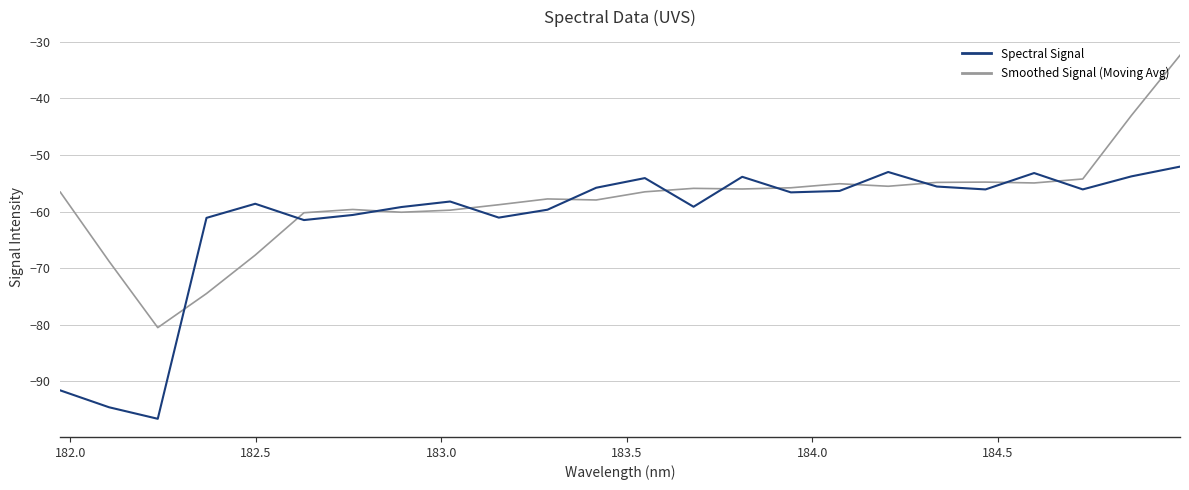

Which series has the largest total across all categories?

Smoothed Signal (Moving Avg)